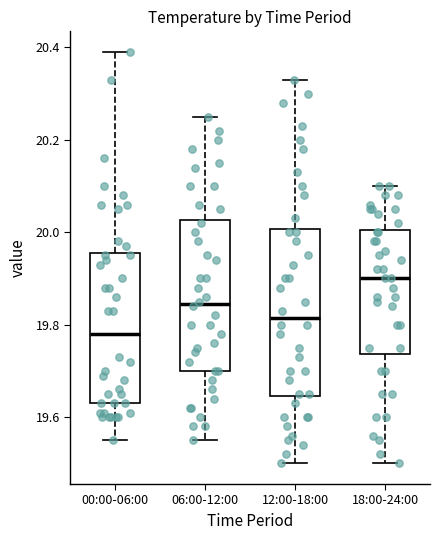

Where does the upper whisker of the box for 12:00-18:00 end on the y-axis? The values are not printed on the chart, so give them approximately, as read against the axis.

20.34